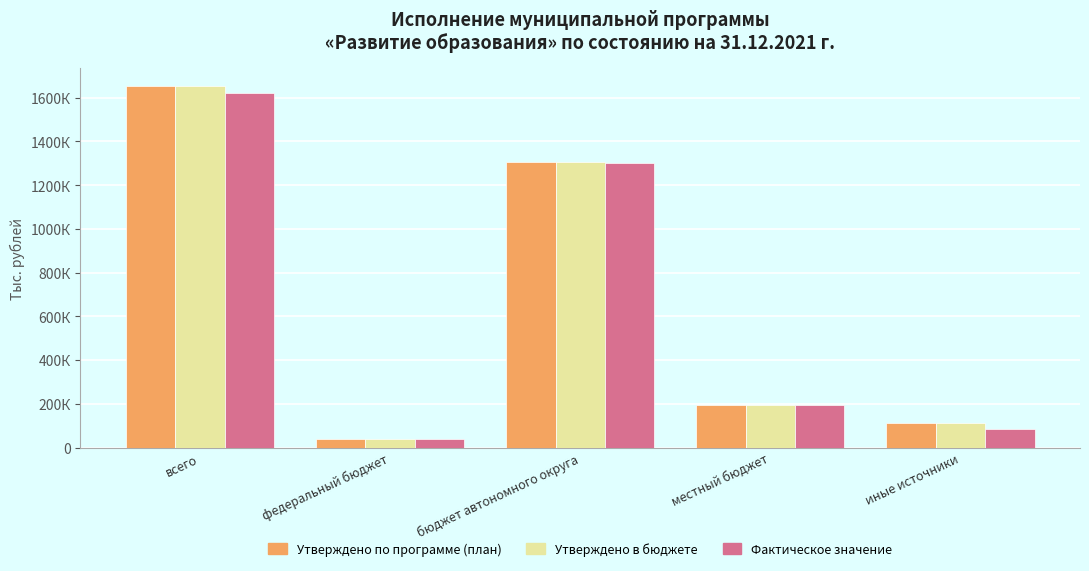

What are all the series names shown in the legend?

Утверждено по программе (план), Утверждено в бюджете, Фактическое значение